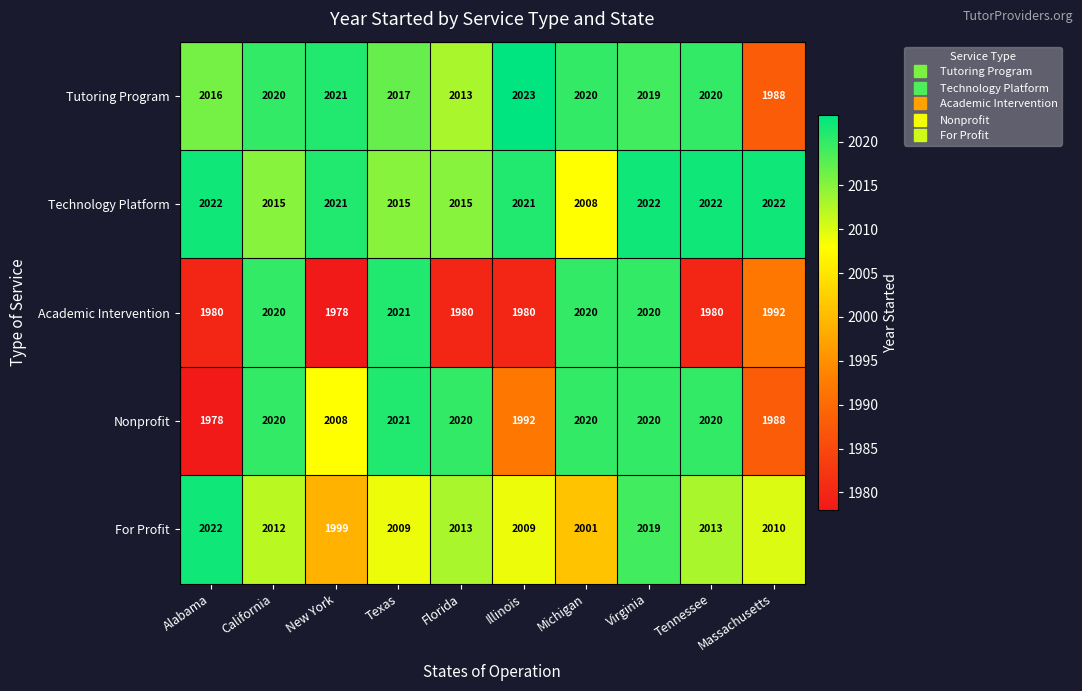

What is the minimum value shown in the chart?

1978